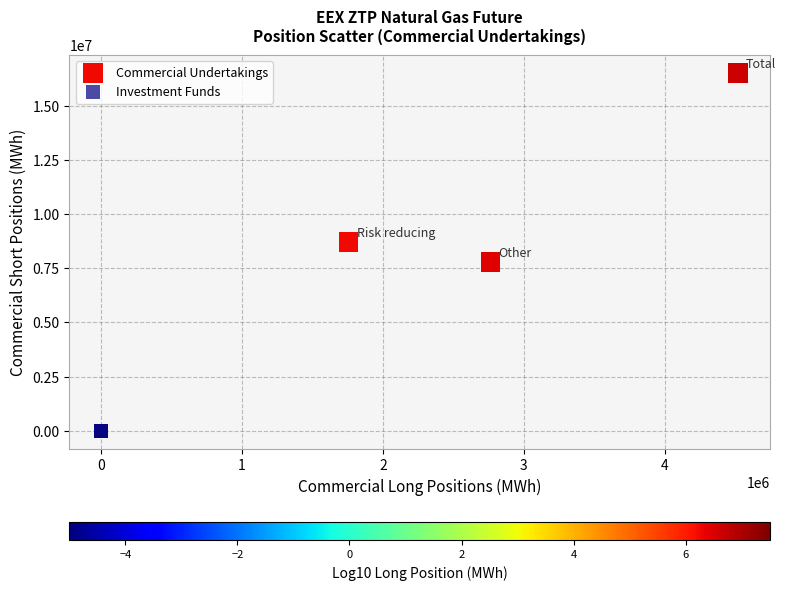

Which series reaches the maximum Y coordinate?

Commercial Undertakings